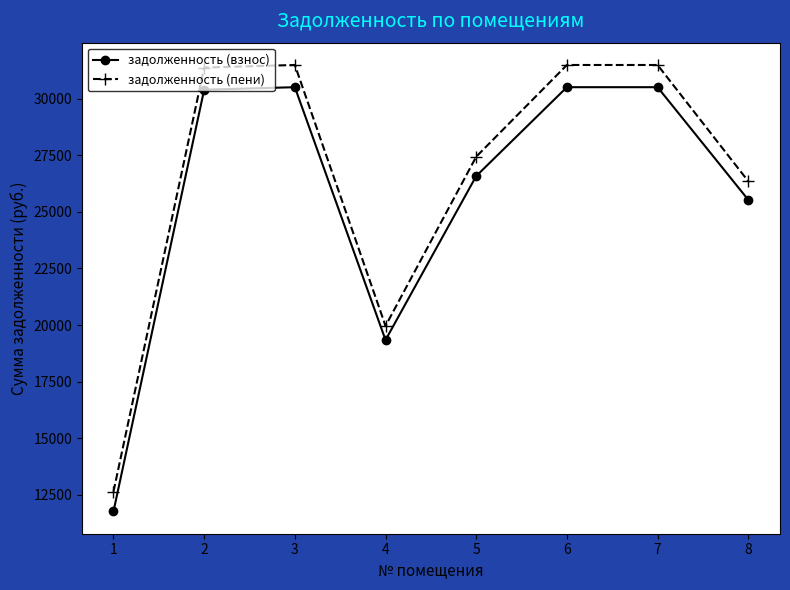

True or false: задолженность (взнос) has more than 2 interior local peaks.

False